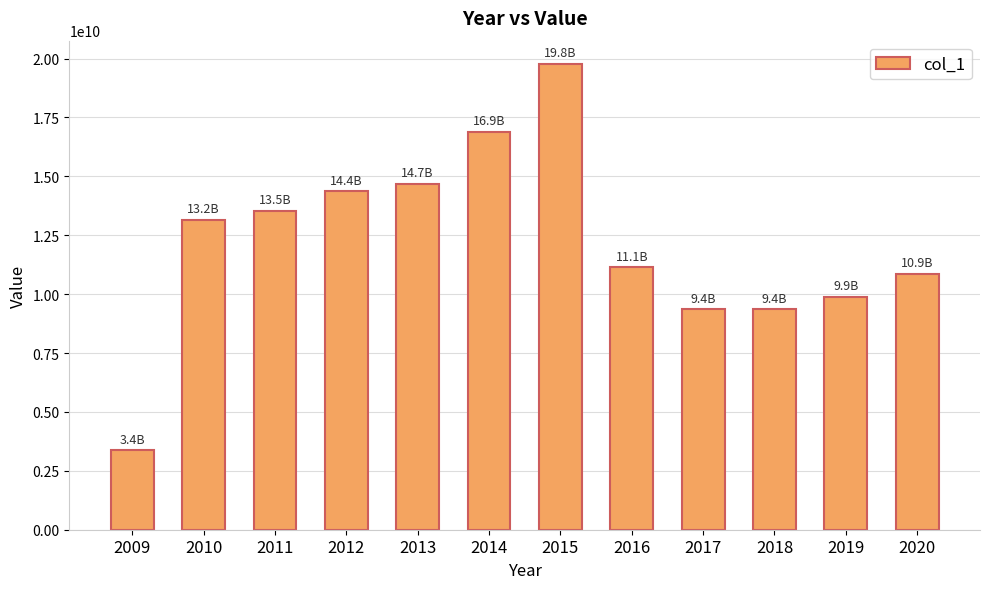

Which category has the highest value across all series?

2015